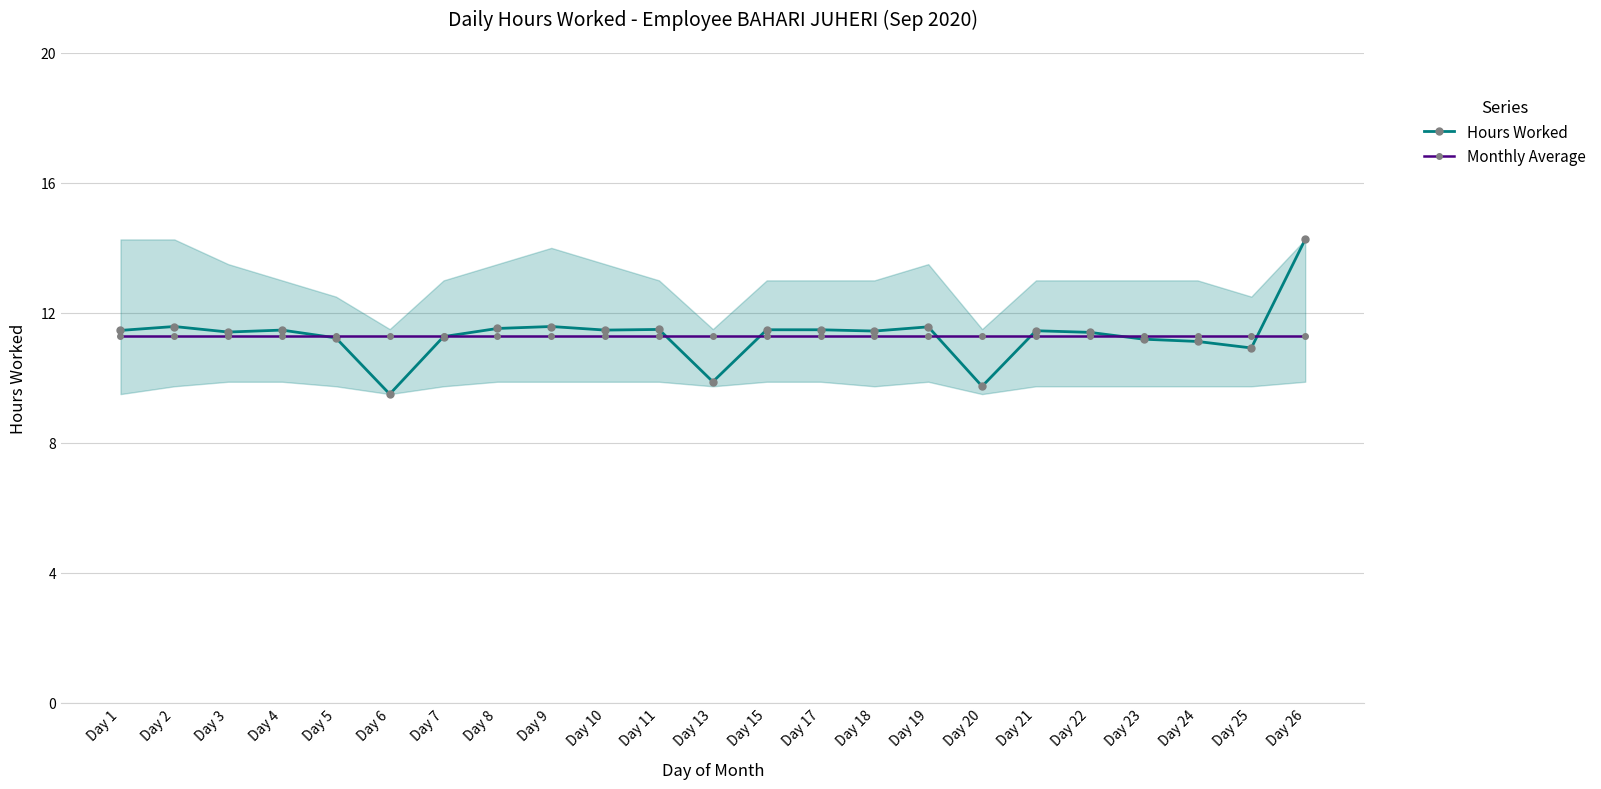

Reading left to right, transcribe all the data shown in this chart.

Hours Worked: Day 1=11.5	Day 2=11.6	Day 3=11.4	Day 4=11.5	Day 5=11.2	Day 6=9.5	Day 7=11.3	Day 8=11.5	Day 9=11.6	Day 10=11.5	Day 11=11.5	Day 13=9.9	Day 15=11.5	Day 17=11.5	Day 18=11.4	Day 19=11.6	Day 20=9.7	Day 21=11.4	Day 22=11.4	Day 23=11.2	Day 24=11.1	Day 25=10.9	Day 26=14.3
Monthly Average: Day 1=11.3	Day 2=11.3	Day 3=11.3	Day 4=11.3	Day 5=11.3	Day 6=11.3	Day 7=11.3	Day 8=11.3	Day 9=11.3	Day 10=11.3	Day 11=11.3	Day 13=11.3	Day 15=11.3	Day 17=11.3	Day 18=11.3	Day 19=11.3	Day 20=11.3	Day 21=11.3	Day 22=11.3	Day 23=11.3	Day 24=11.3	Day 25=11.3	Day 26=11.3